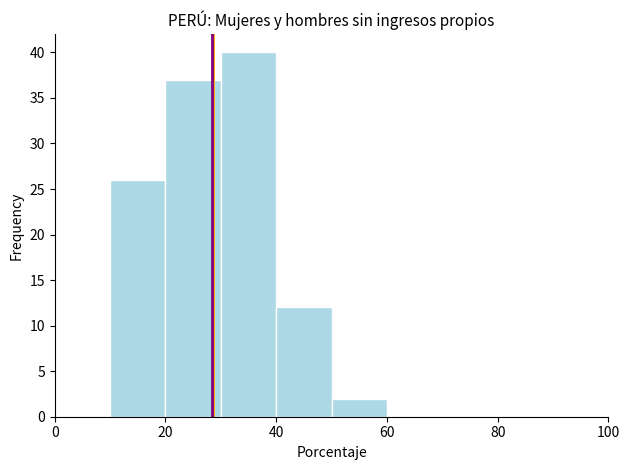

Reading left to right, transcribe this chart: for each bar, give the range it covers on the x-axis and its height. The values are not printed on the chart, so give them approximately, as read against the axis.

0 to 10: 0
10 to 20: 26
20 to 30: 37
30 to 40: 40
40 to 50: 12
50 to 60: 2
60 to 70: 0
70 to 80: 0
80 to 90: 0
90 to 100: 0